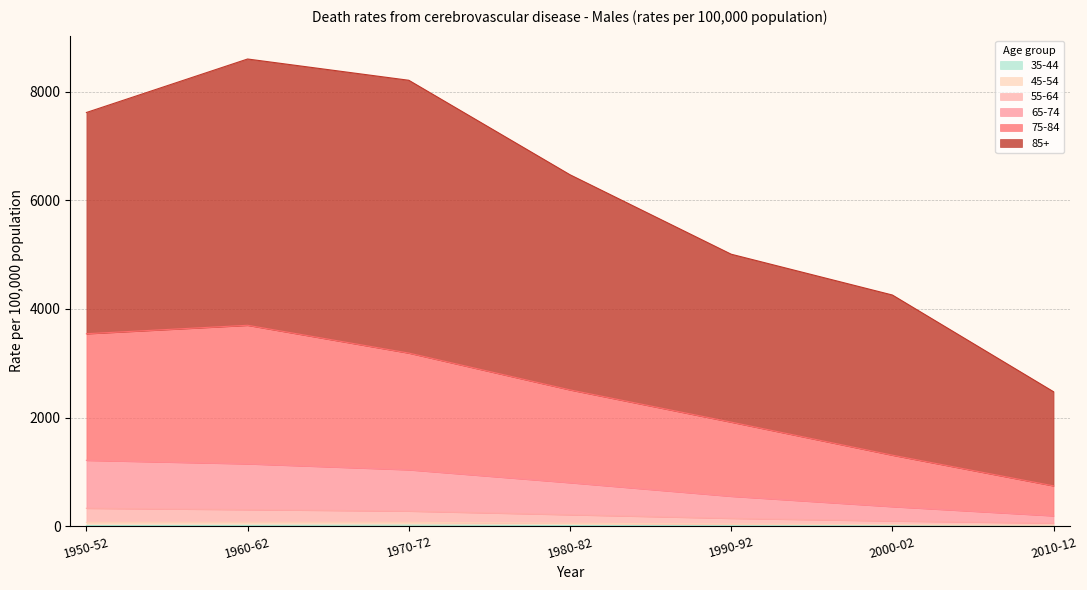

Which series has the widest spread of values?

85+